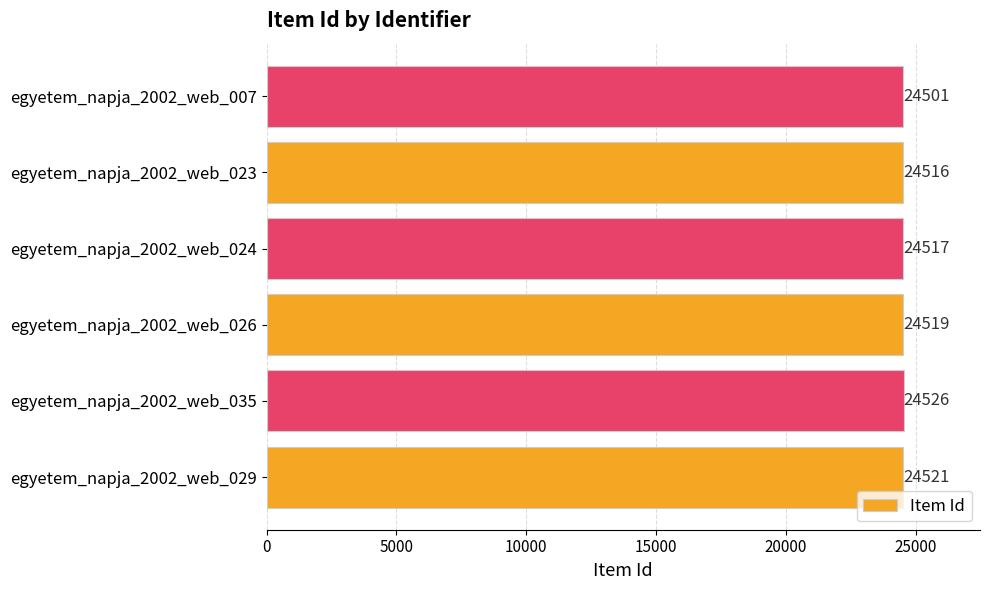

Is it true that the value at egyetem_napja_2002_web_024 is 10003?

False